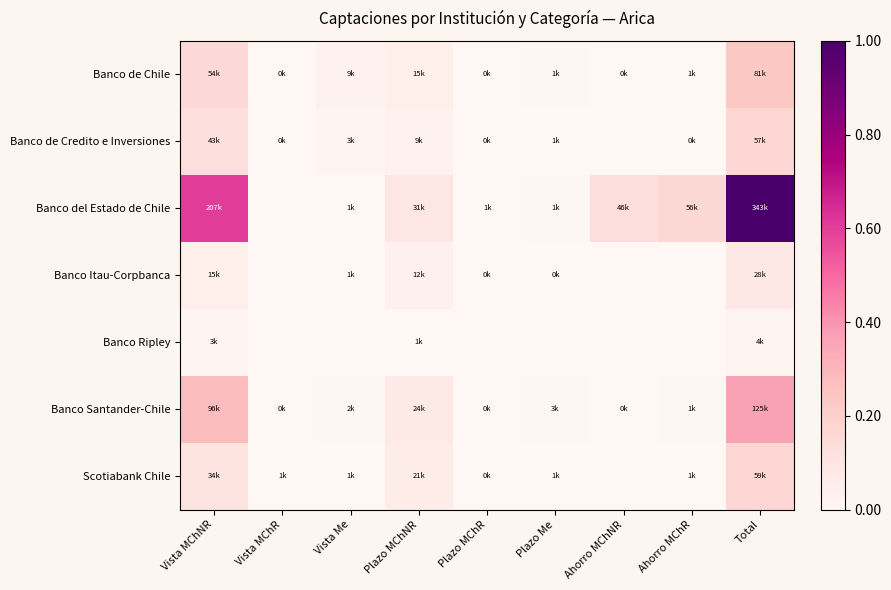

Reading left to right, extract all data points from this chart.

Banco de Chile: Vista MChNR=0.2	Vista MChR=0.0	Vista Me=0.0	Plazo MChNR=0.0	Plazo MChR=0.0	Plazo Me=0.0	Ahorro MChNR=0.0	Ahorro MChR=0.0	Total=0.2
Banco de Credito e Inversiones: Vista MChNR=0.1	Vista MChR=0.0	Vista Me=0.0	Plazo MChNR=0.0	Plazo MChR=0.0	Plazo Me=0.0	Ahorro MChNR=0.0	Ahorro MChR=0.0	Total=0.2
Banco del Estado de Chile: Vista MChNR=0.6	Vista MChR=0.0	Vista Me=0.0	Plazo MChNR=0.1	Plazo MChR=0.0	Plazo Me=0.0	Ahorro MChNR=0.1	Ahorro MChR=0.2	Total=1.0
Banco Itau-Corpbanca: Vista MChNR=0.0	Vista MChR=0.0	Vista Me=0.0	Plazo MChNR=0.0	Plazo MChR=0.0	Plazo Me=0.0	Ahorro MChNR=0.0	Ahorro MChR=0.0	Total=0.1
Banco Ripley: Vista MChNR=0.0	Vista MChR=0.0	Vista Me=0.0	Plazo MChNR=0.0	Plazo MChR=0.0	Plazo Me=0.0	Ahorro MChNR=0.0	Ahorro MChR=0.0	Total=0.0
Banco Santander-Chile: Vista MChNR=0.3	Vista MChR=0.0	Vista Me=0.0	Plazo MChNR=0.1	Plazo MChR=0.0	Plazo Me=0.0	Ahorro MChNR=0.0	Ahorro MChR=0.0	Total=0.4
Scotiabank Chile: Vista MChNR=0.1	Vista MChR=0.0	Vista Me=0.0	Plazo MChNR=0.1	Plazo MChR=0.0	Plazo Me=0.0	Ahorro MChNR=0.0	Ahorro MChR=0.0	Total=0.2